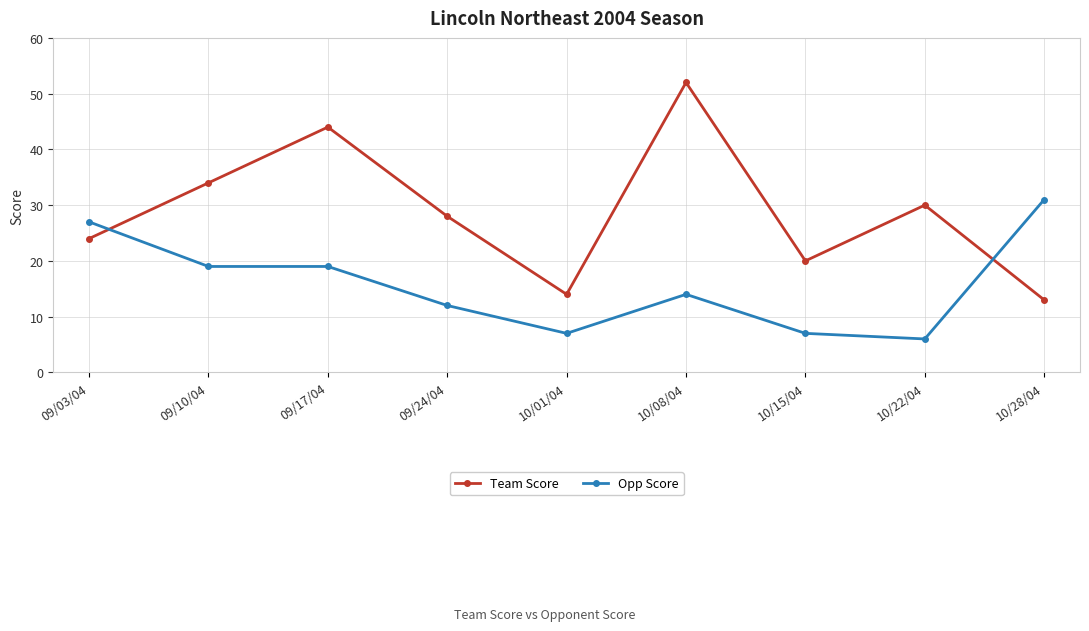

What is the minimum value for Opp Score?

6